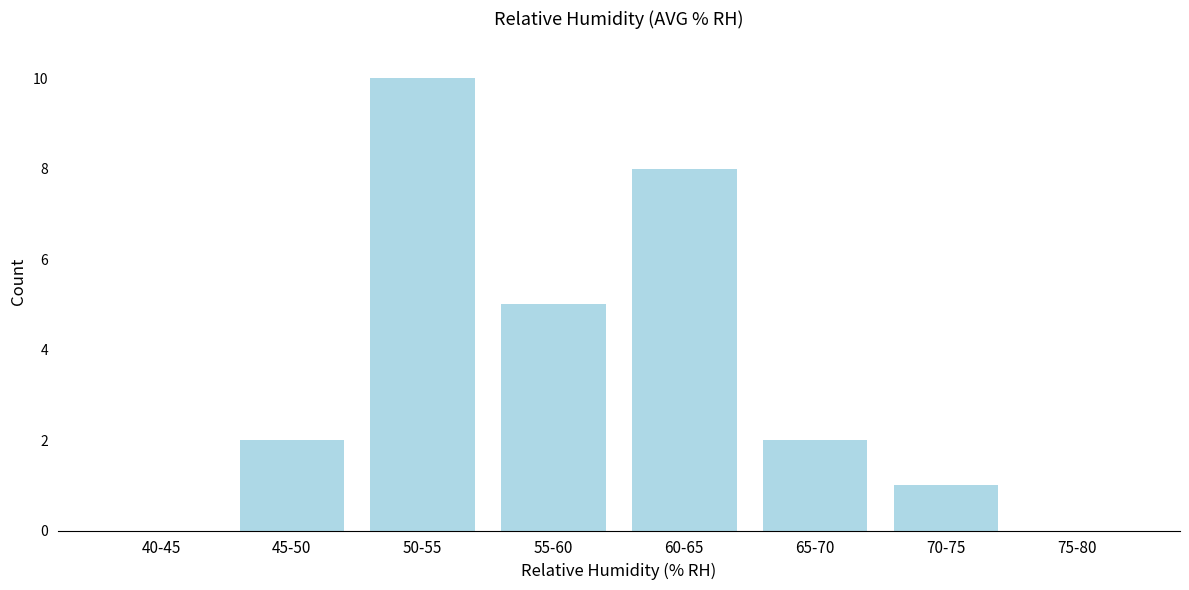

Reading left to right, transcribe all the data shown in this chart.

40-45=0	45-50=2	50-55=10	55-60=5	60-65=8	65-70=2	70-75=1	75-80=0